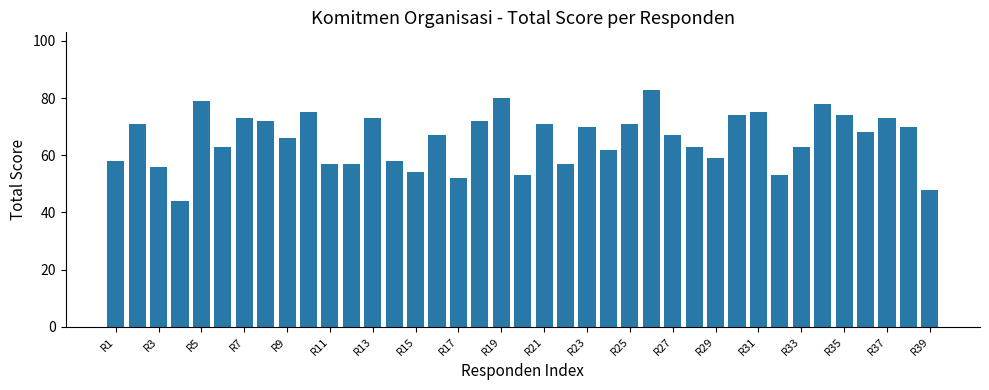

Are the bars horizontal?

No